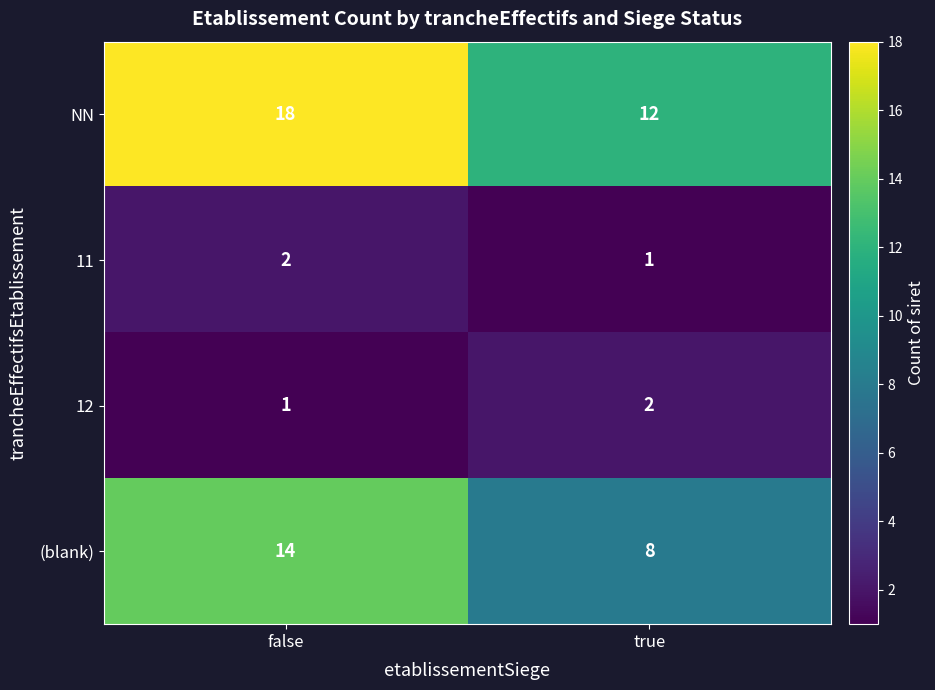

Reading left to right, what are all the values shown in this chart?

NN: 18	12
11: 2	1
12: 1	2
(blank): 14	8